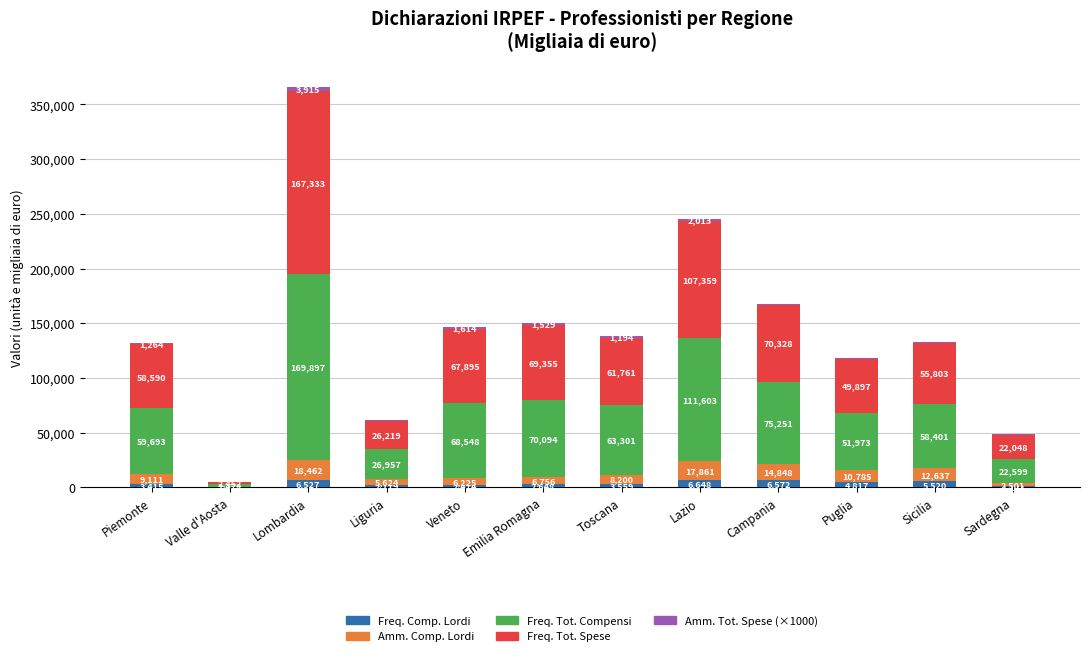

What is the total value across all series at Lombardia?

366134.0